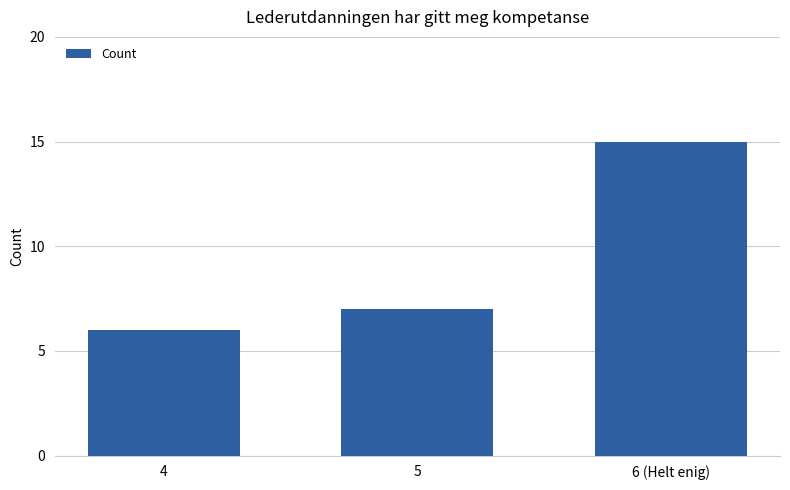

Which category has the highest value across all series?

6 (Helt enig)